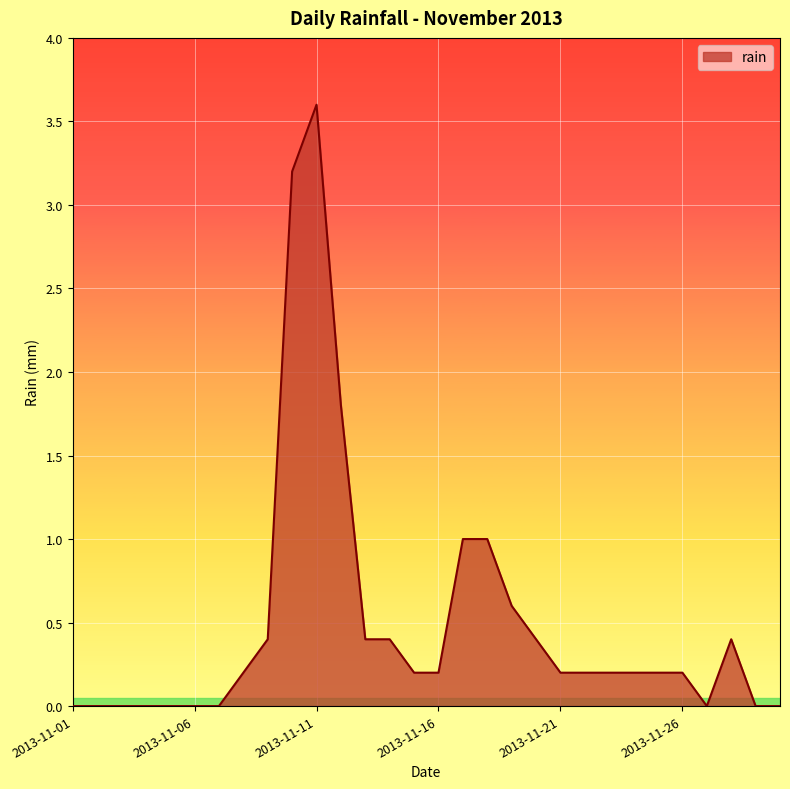

True or false: the data has more than 1 interior local peaks.

True